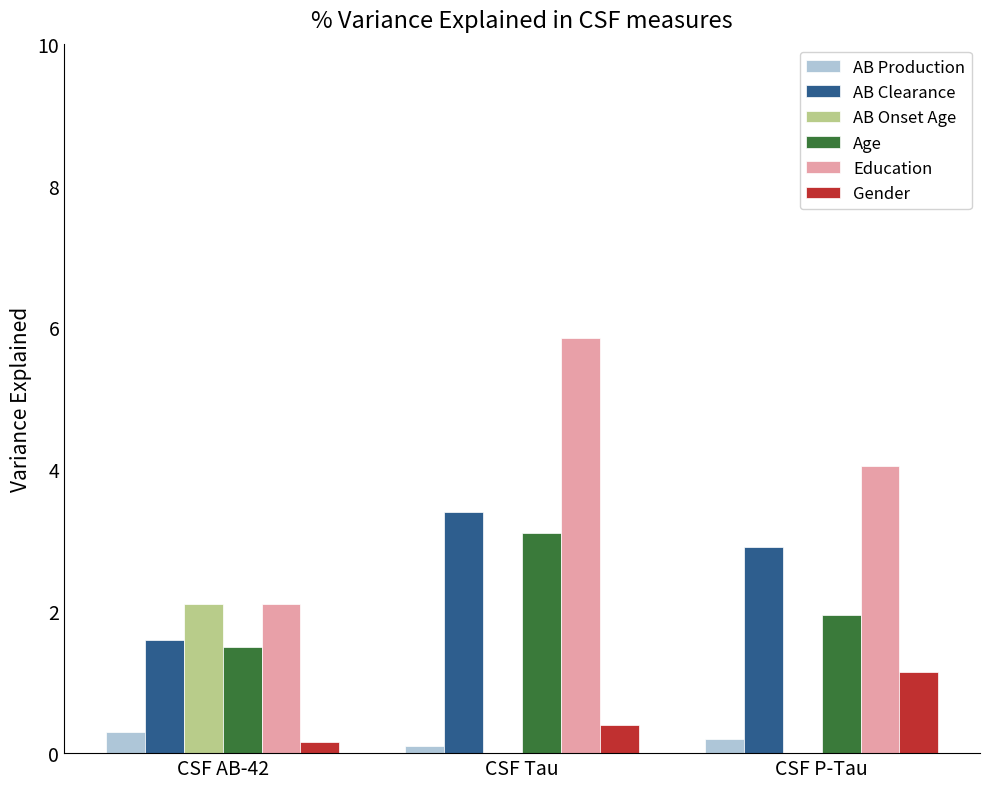

The value of Age at CSF AB-42 is 1.5. True or false?

True